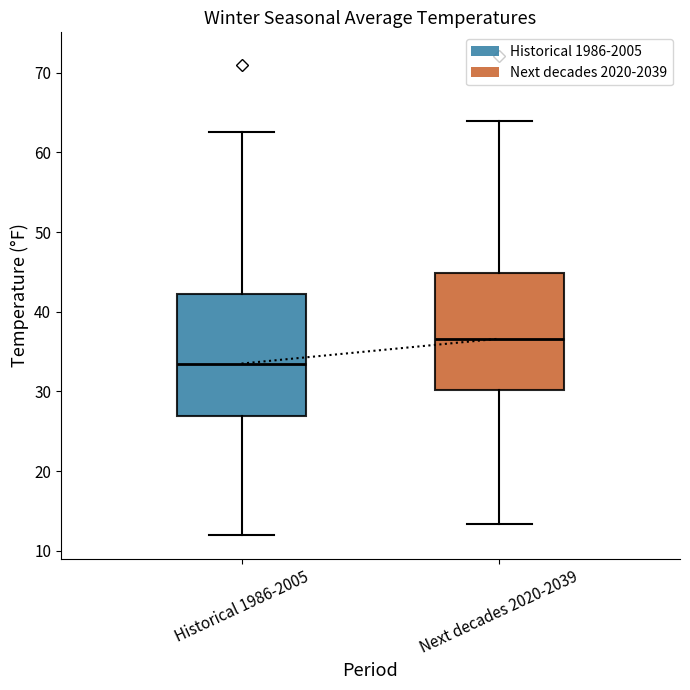

Reading left to right, transcribe this box plot: for each box, give where its median line is, the range the box spans, and where its two whiskers end, as read against the y-axis. The values are not printed on the chart, so give them approximately, as read against the axis.

Historical 1986-2005: median 33, box 27 to 42, whiskers 12 to 63
Next decades 2020-2039: median 37, box 30 to 45, whiskers 13 to 64